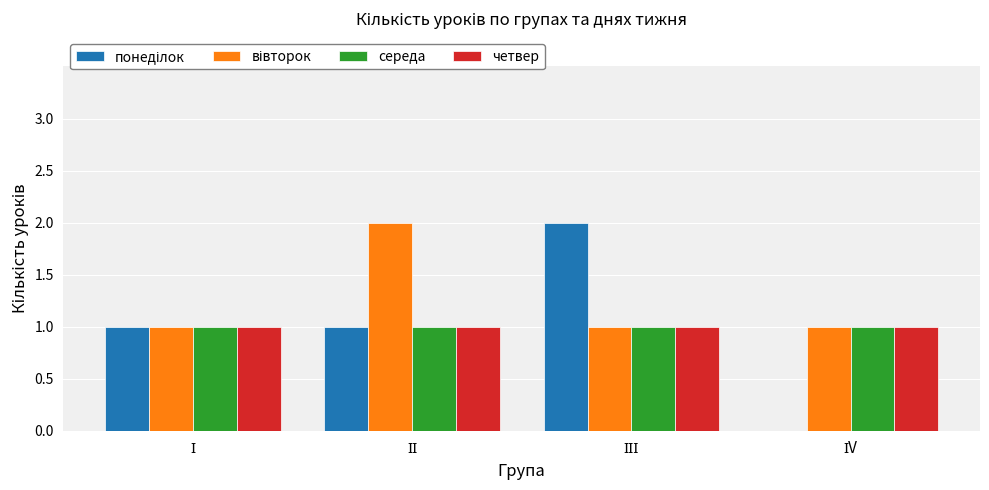

What is the sum of all четвер values?

4